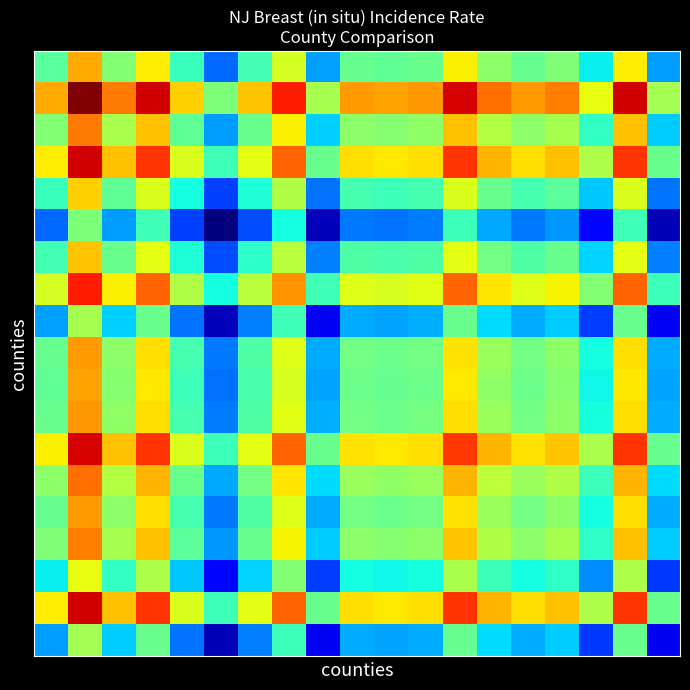

What is the greatest value displayed?

51.3